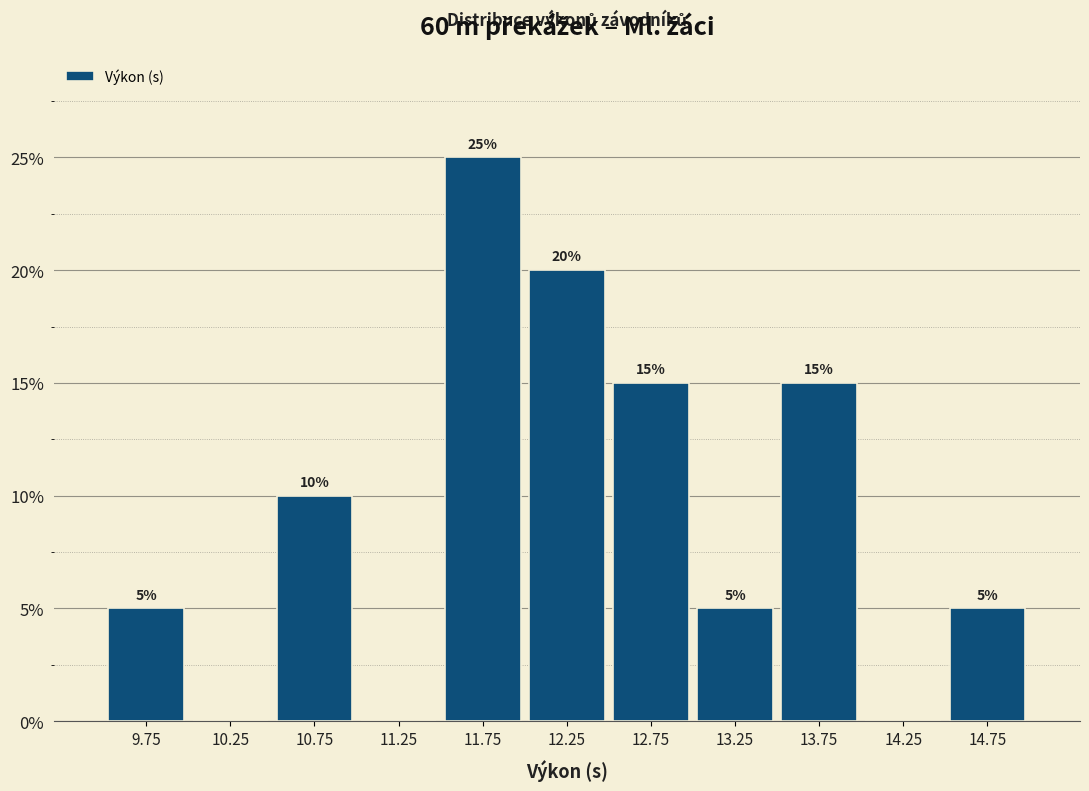

Which range on the x-axis has the tallest bar?

11.5 to 12.0